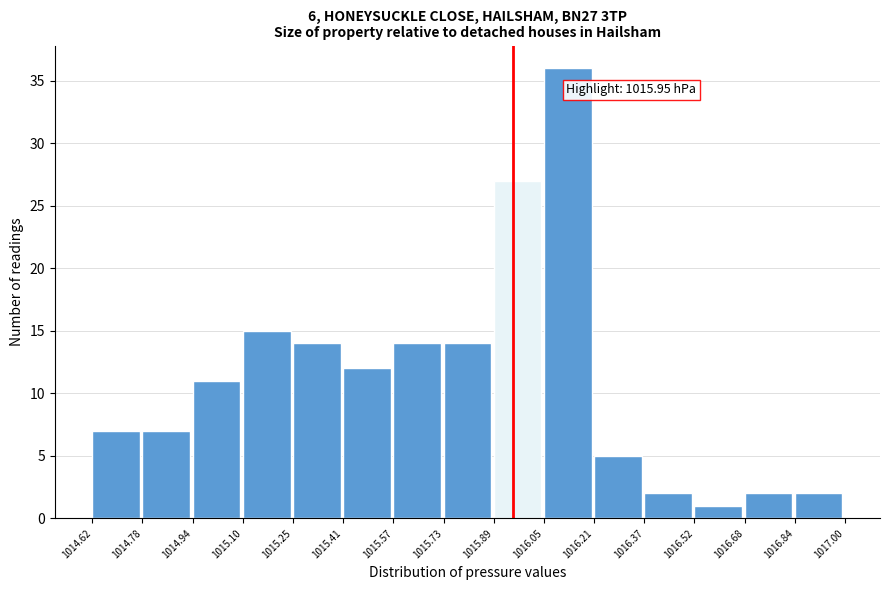

Over which range of the x-axis is the bar tallest?

1016.05 to 1016.21